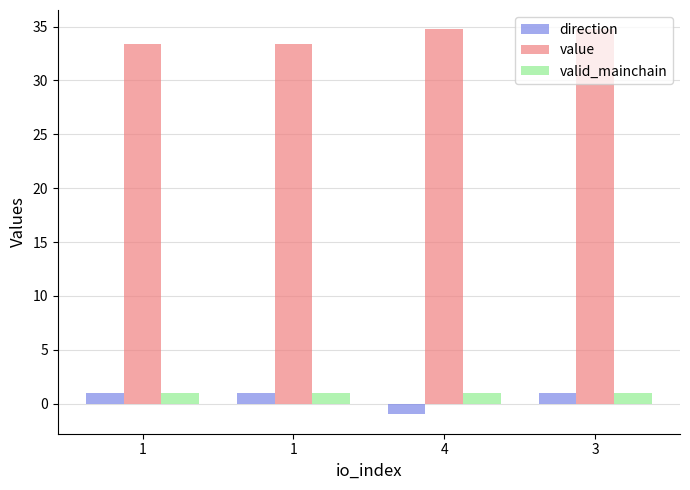

At how many categories does at least one series exceed 26?

4